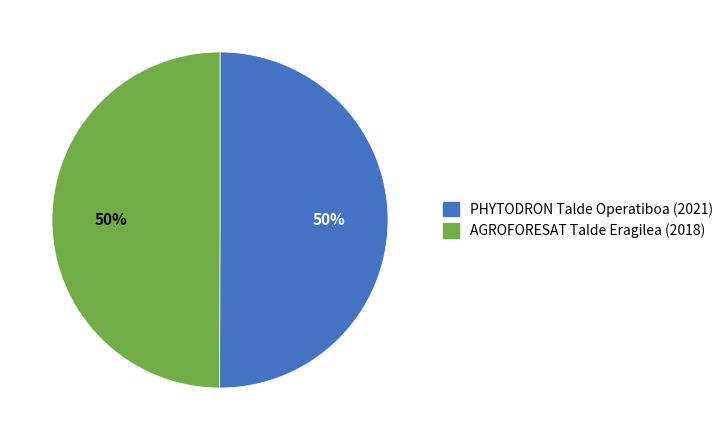

To the nearest percent, what percentage of the pie is PHYTODRON Talde Operatiboa?

50%